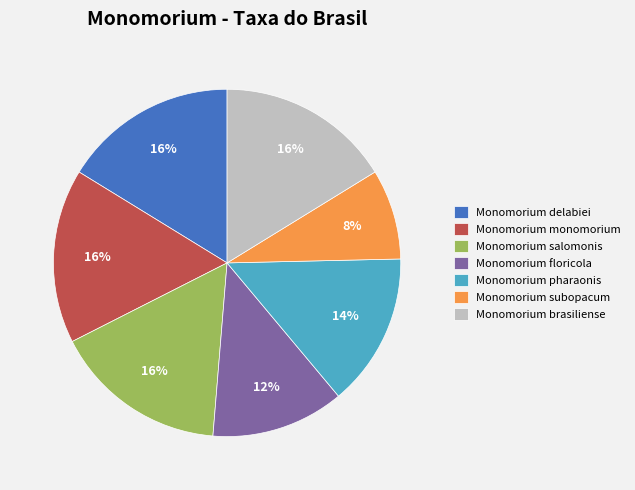

Is Monomorium pharaonis the majority of the pie?

No